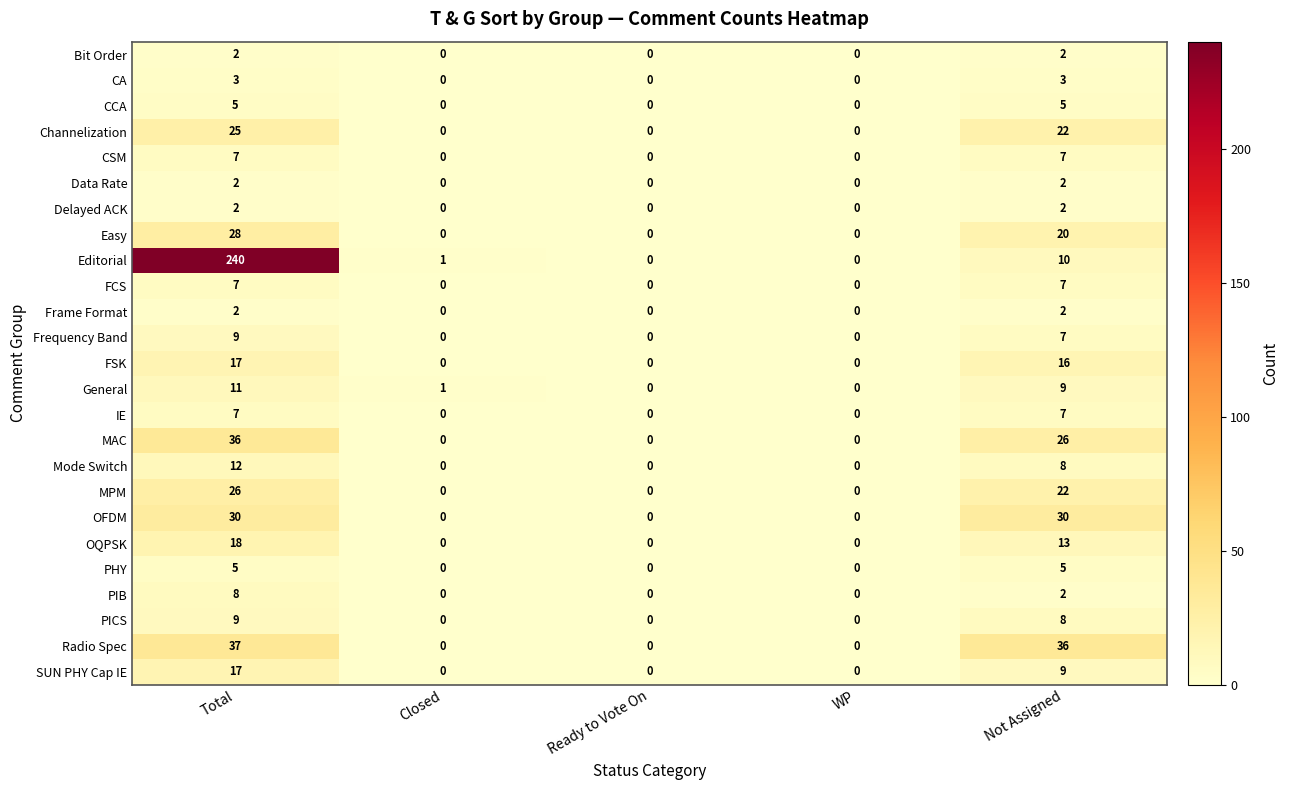

How many distinct data groups are displayed?

25